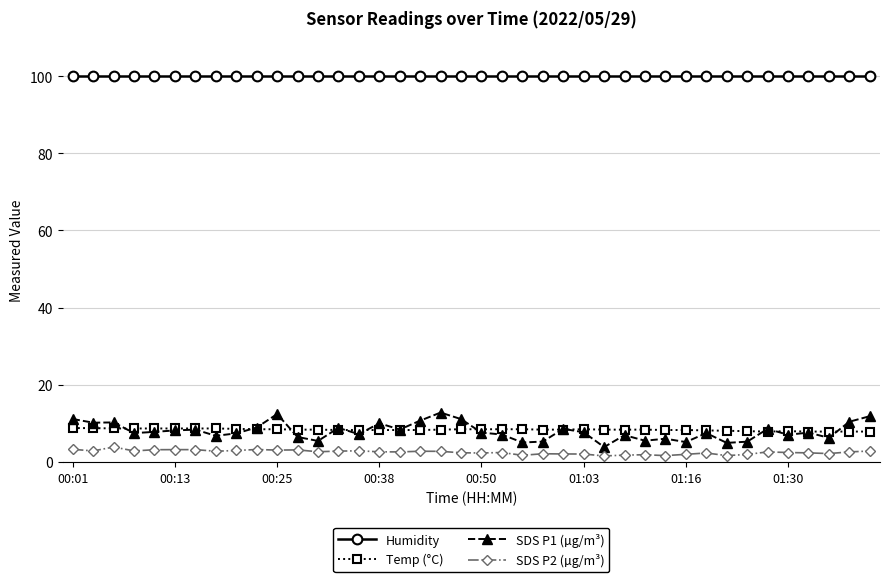

True or false: SDS P2 (µg/m³) and Humidity intersect in this chart.

False